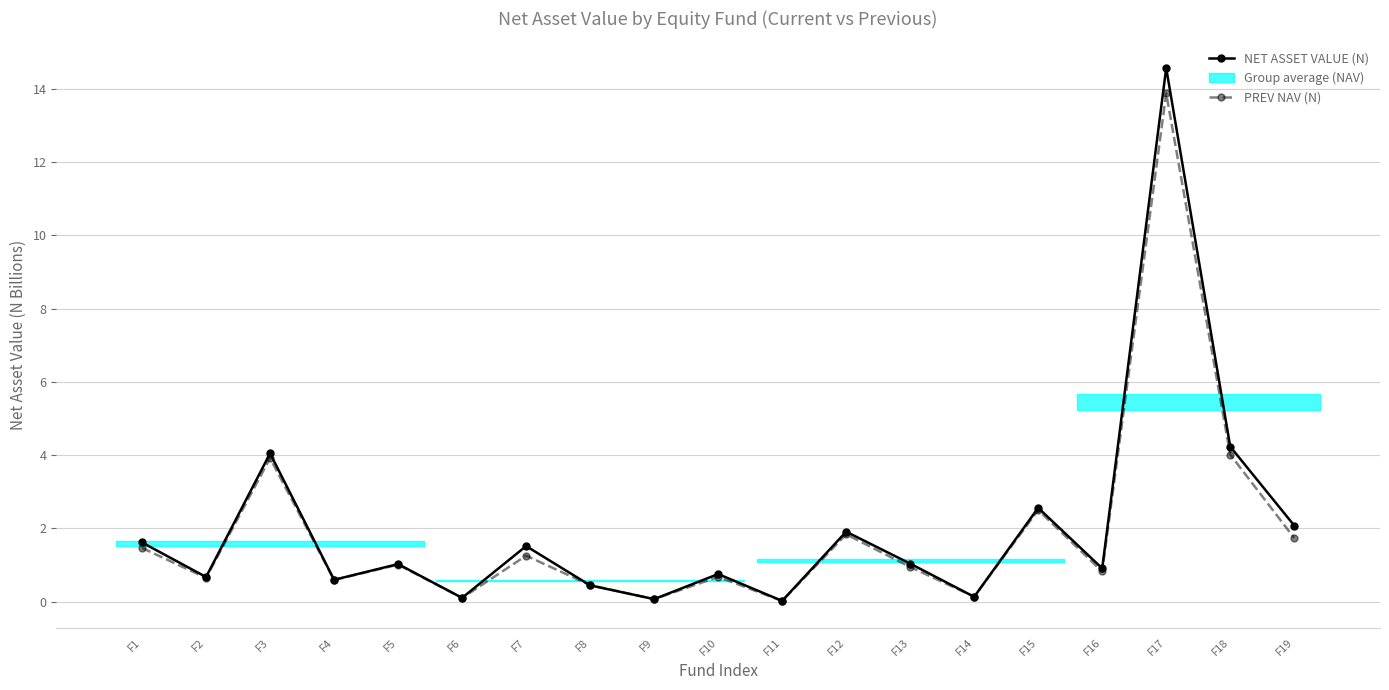

What is the difference between the PREV NAV (N) values at F7 and F18?

2.8